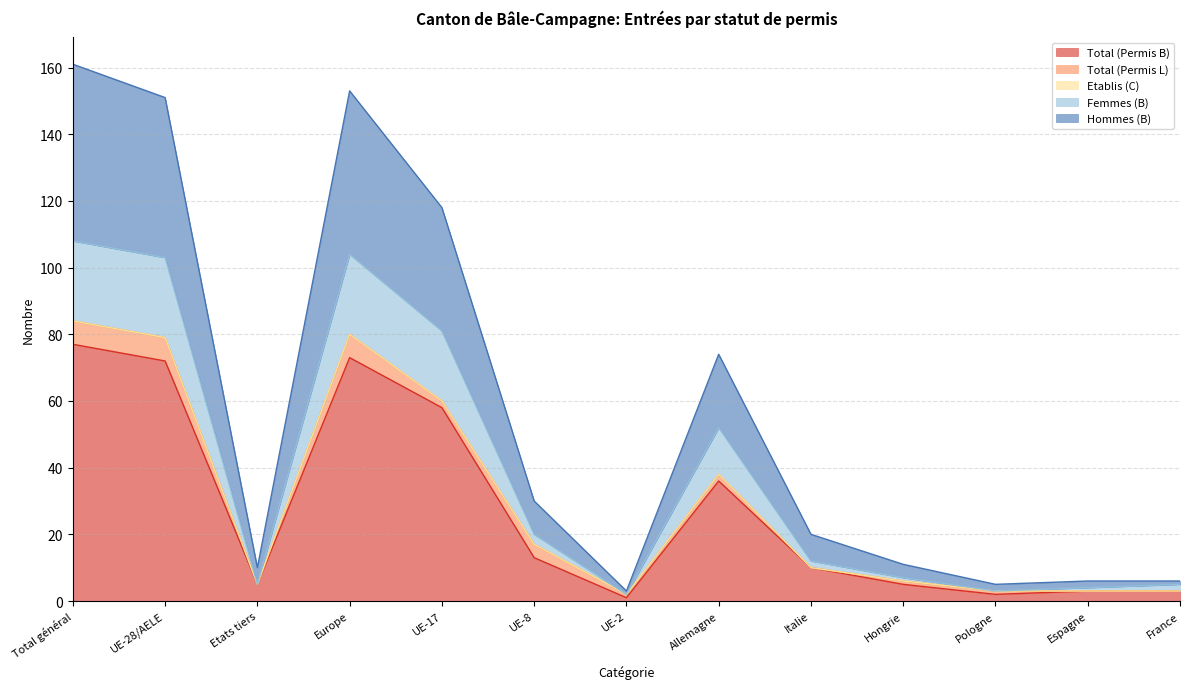

Is it true that Total (Permis B) equals 24 at Europe?

False